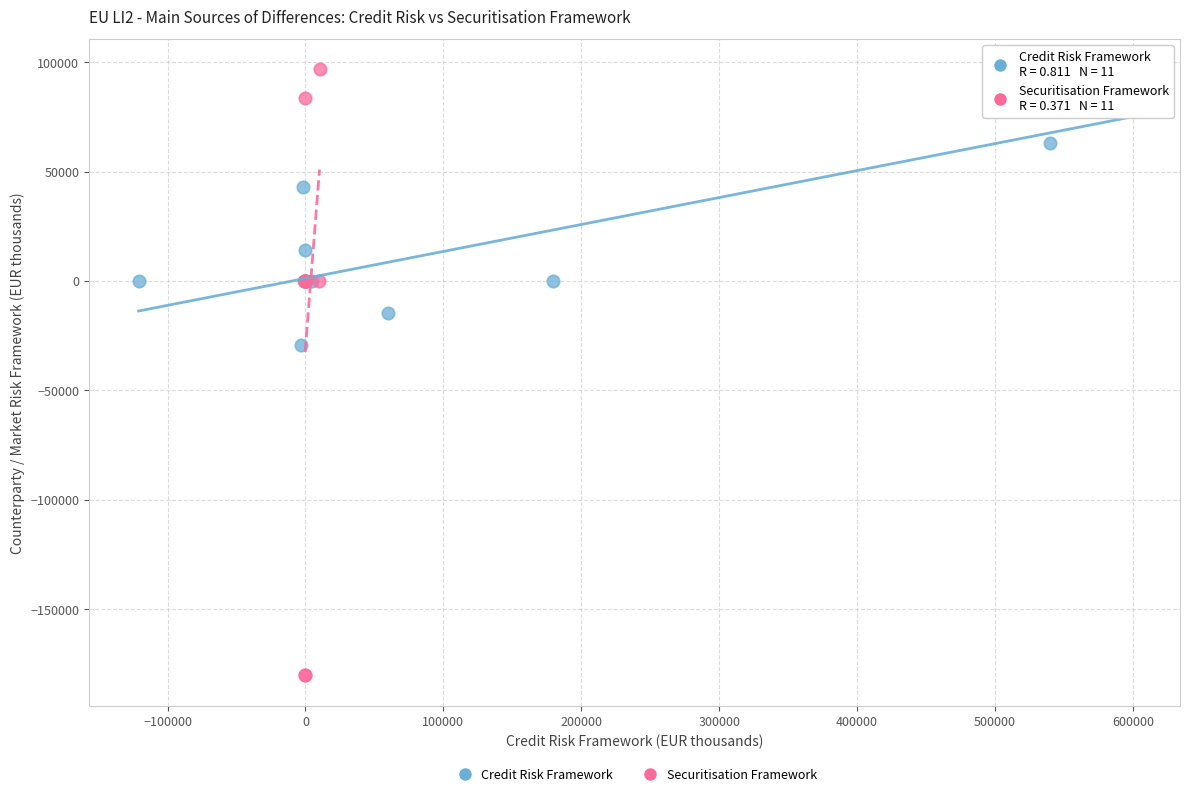

What are all the series names shown in the legend?

Credit Risk Framework, Securitisation Framework